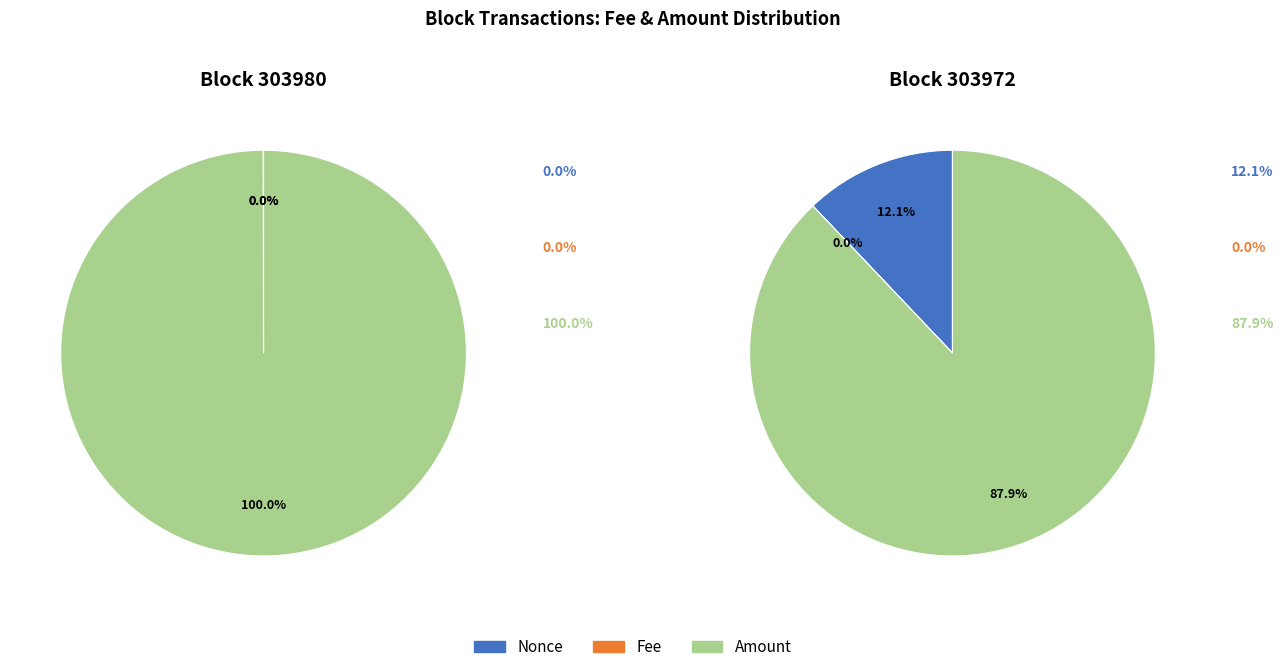

Count the number of slices in the pie.

3